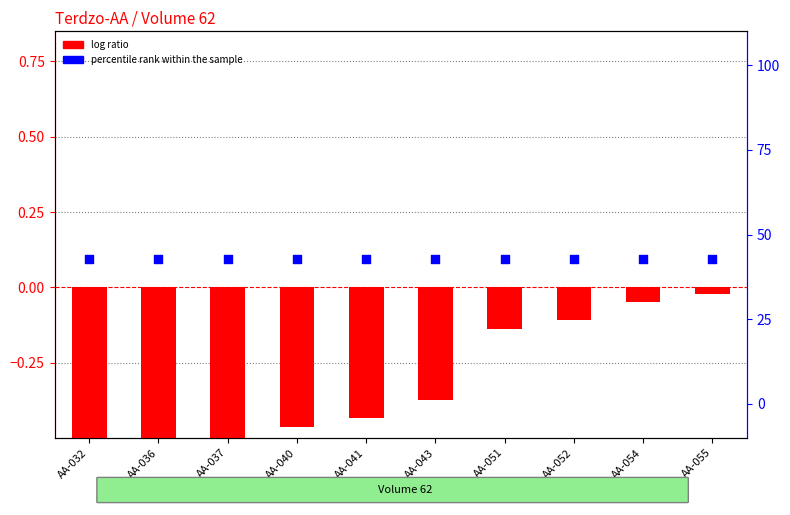

What are all the series names shown in the legend?

log ratio, percentile rank within the sample